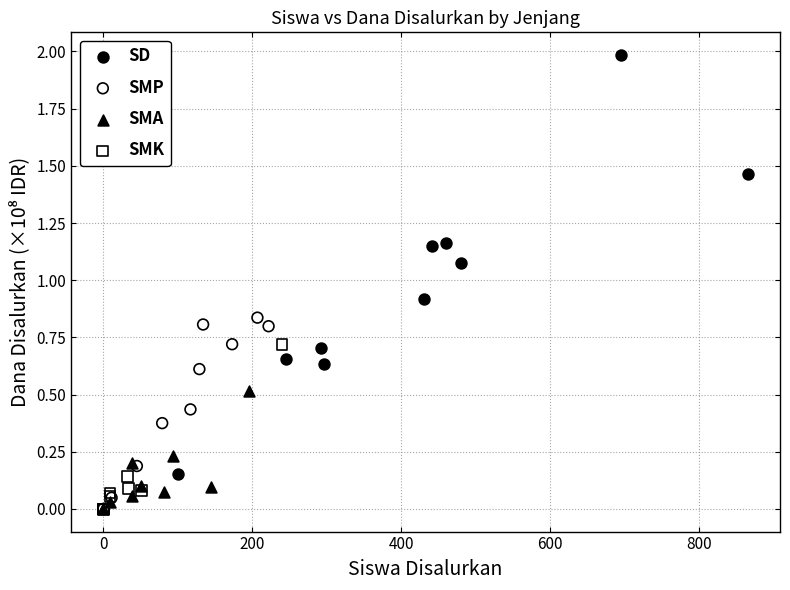

Which series reaches the maximum Y coordinate?

SD